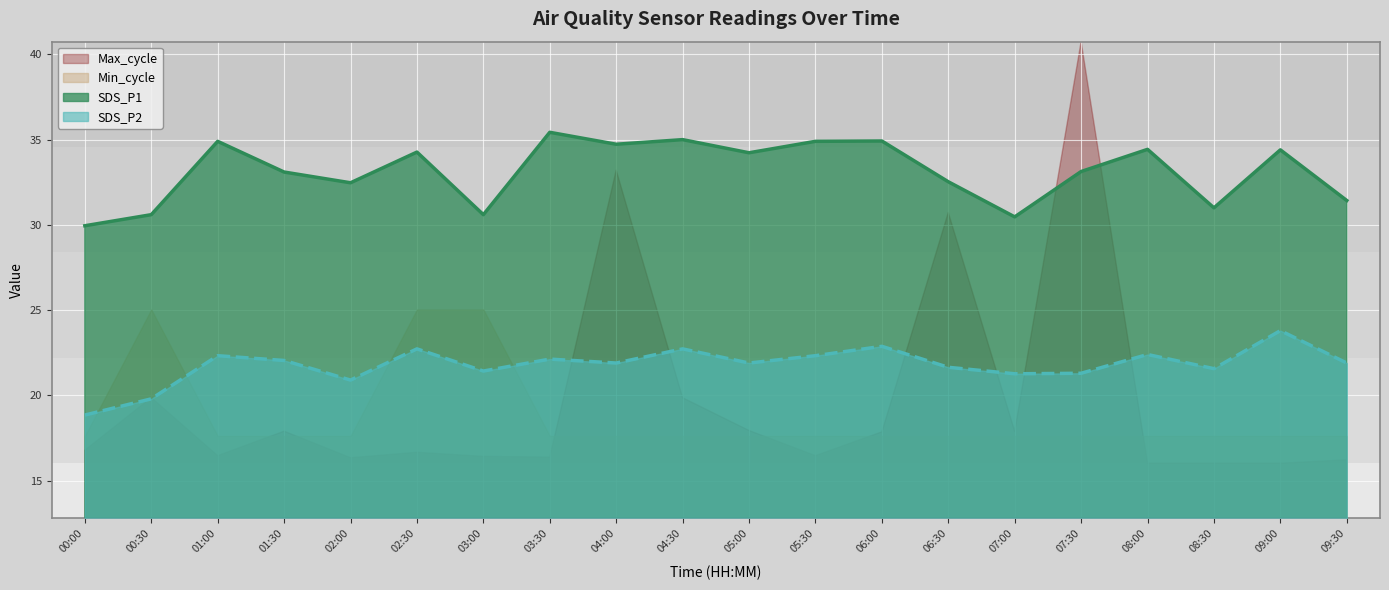

What are all the series names shown in the legend?

Max_cycle, Min_cycle, SDS_P1, SDS_P2